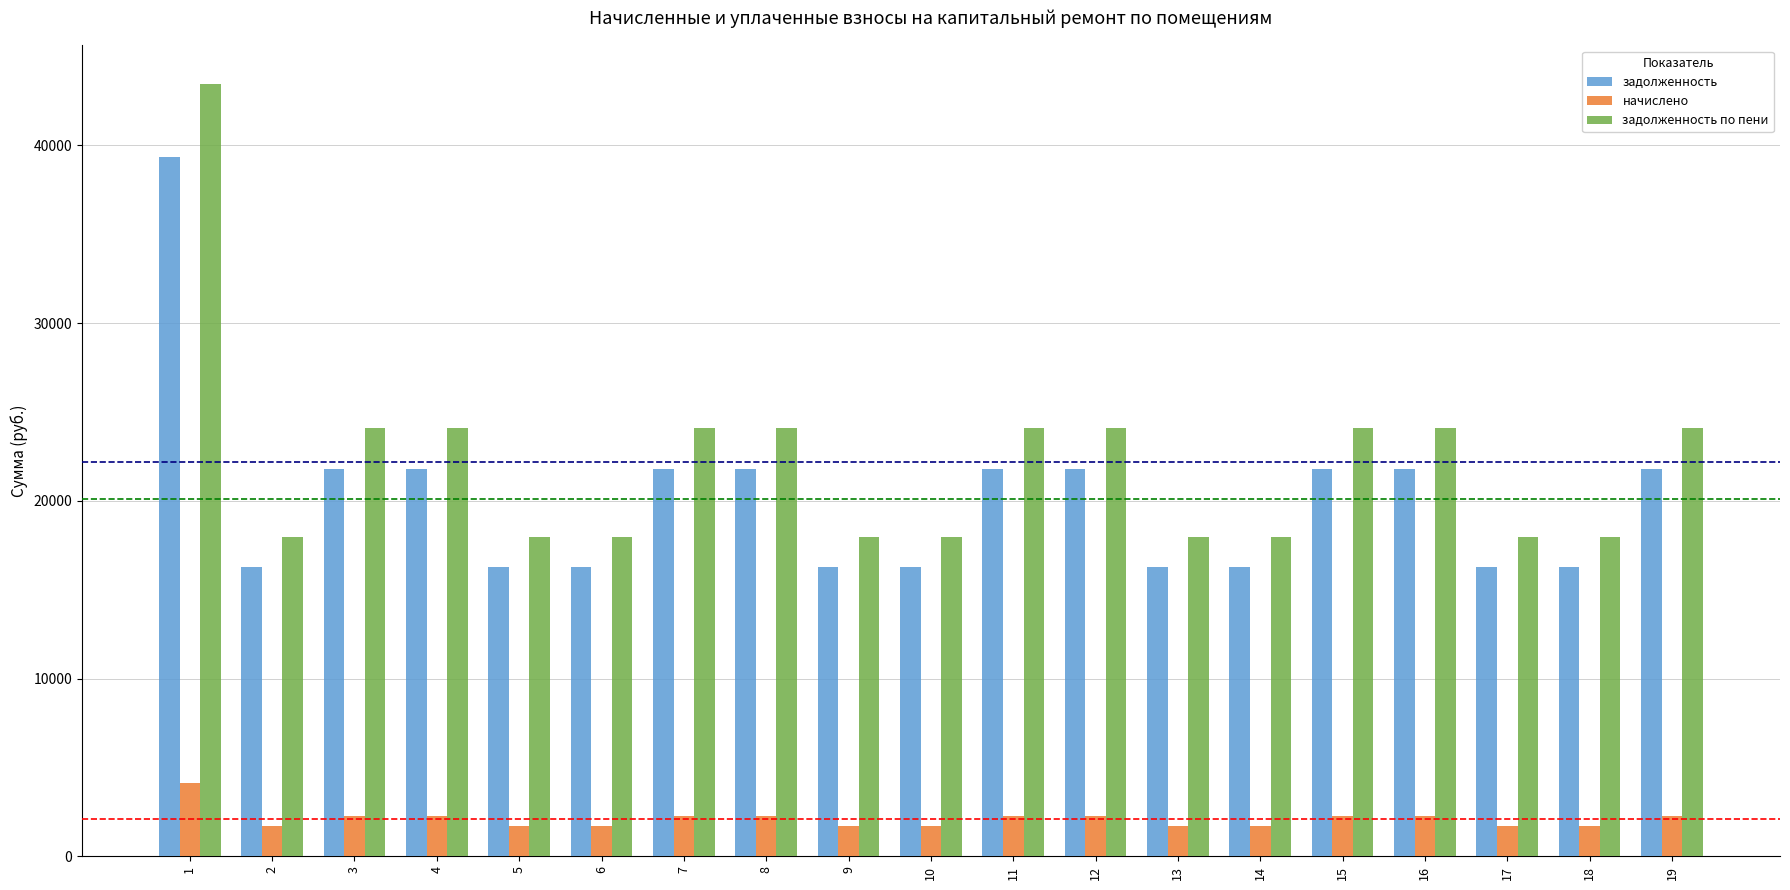

At 8, list the series in order from largest to smallest.

задолженность по пени, задолженность, начислено